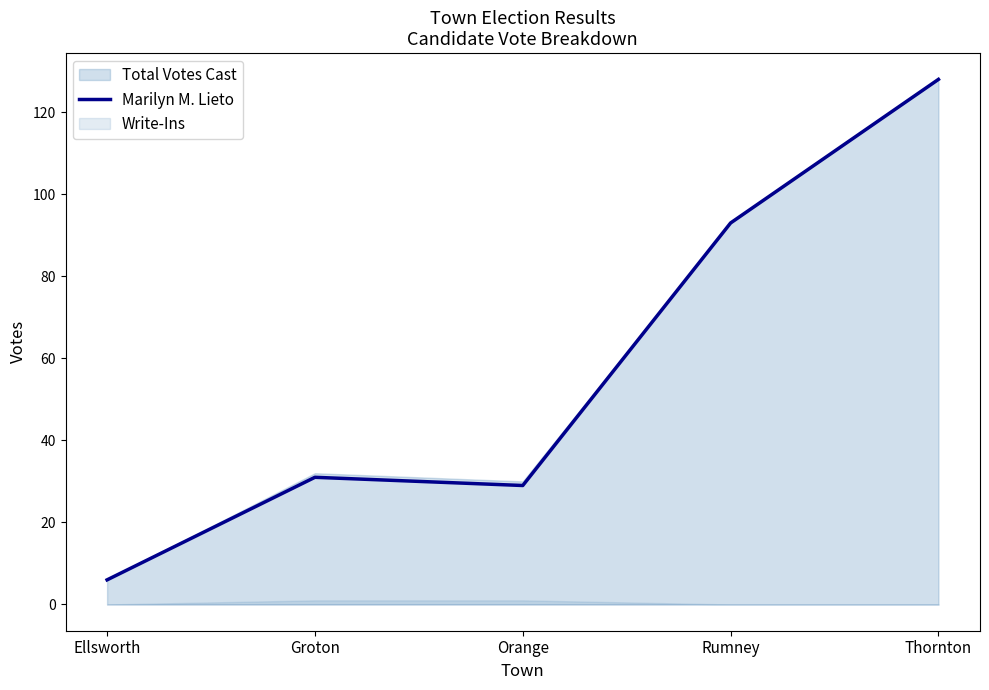

What is the highest value of the Marilyn M. Lieto series?

128